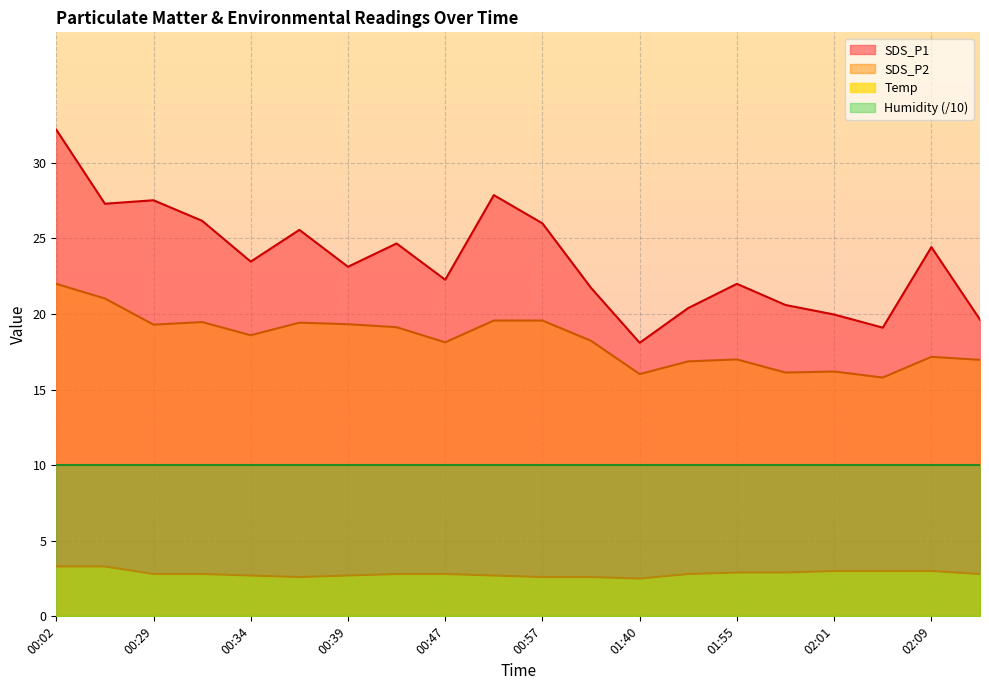

List the series in order of their peak value, highest first.

SDS_P1, SDS_P2, Humidity (/10), Temp